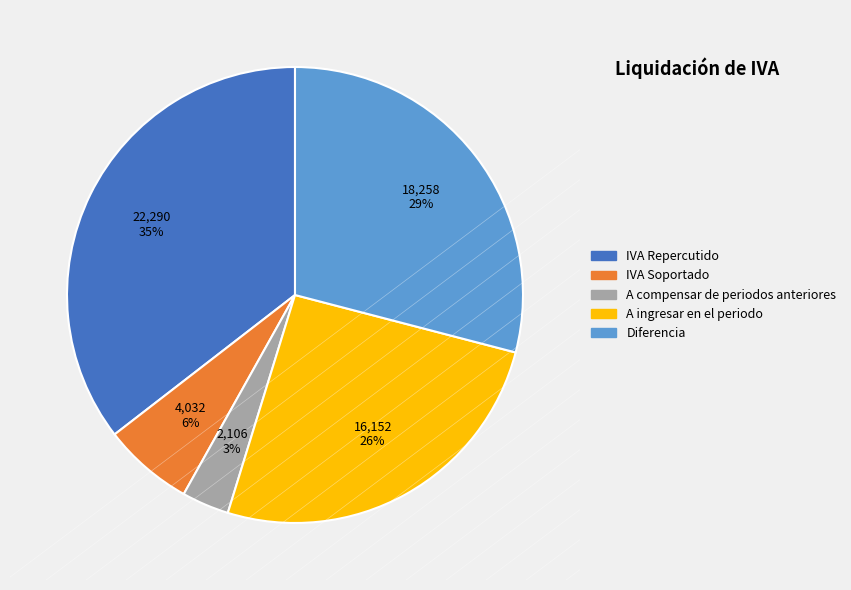

Is the sum of A compensar de periodos anteriores and Diferencia greater than half?

No